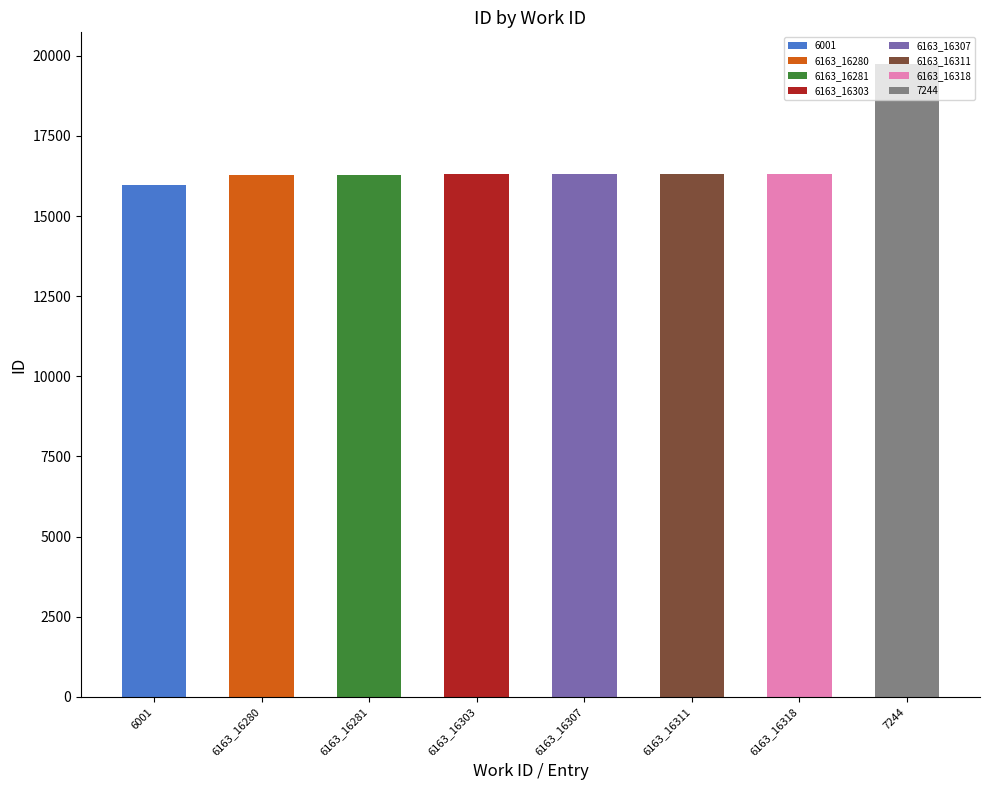

Approximately how many times larger is the value at 6163_16280 compared to 6163_16281?

1.0